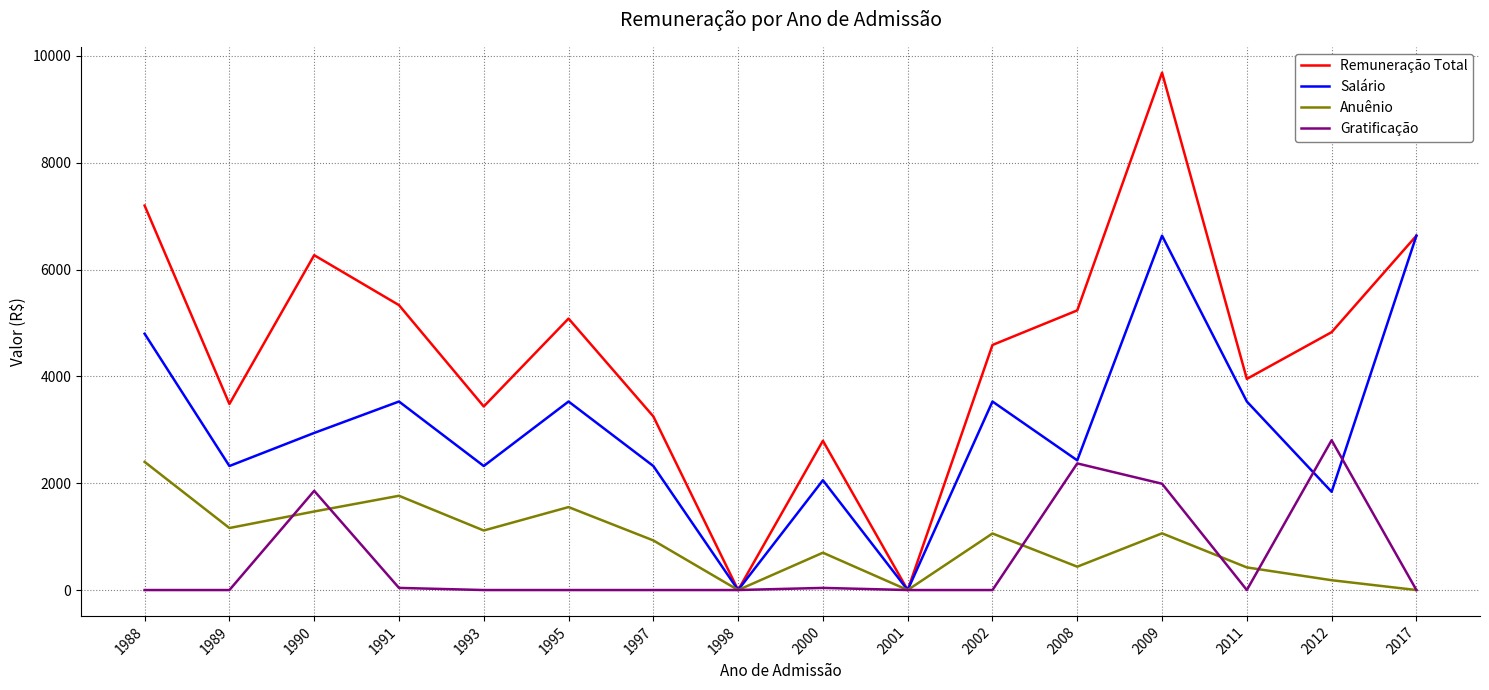

Which series has the largest total across all categories?

Remuneração Total